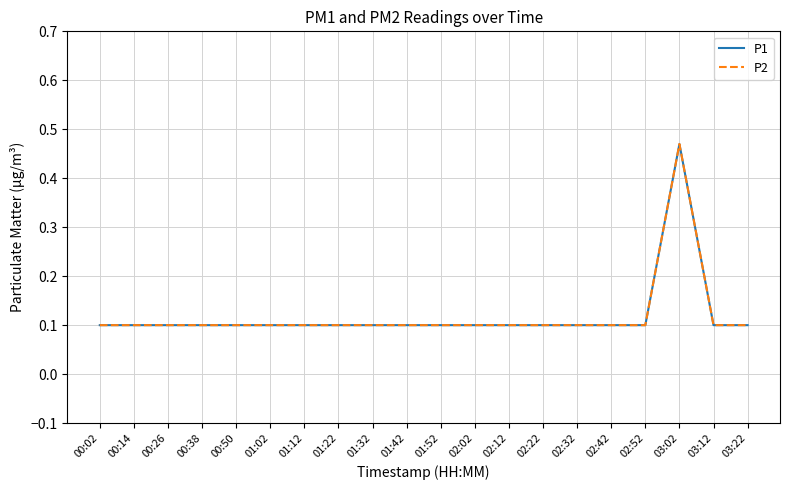

Is this an area chart (filled region under the line)?

No